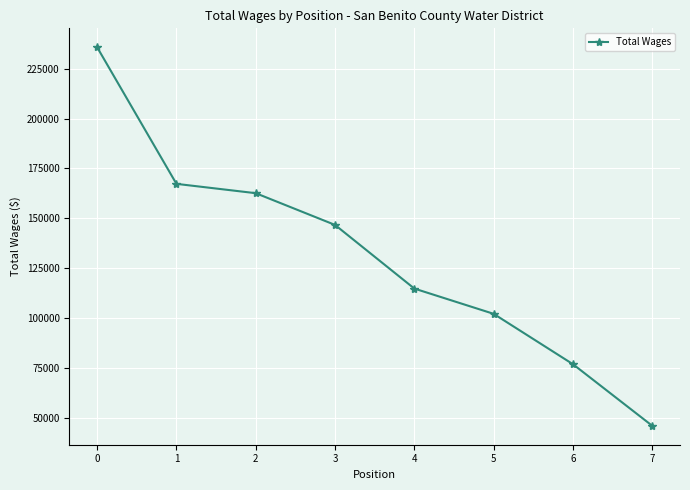

Approximately how many times larger is the value at 5 compared to 7?

2.2